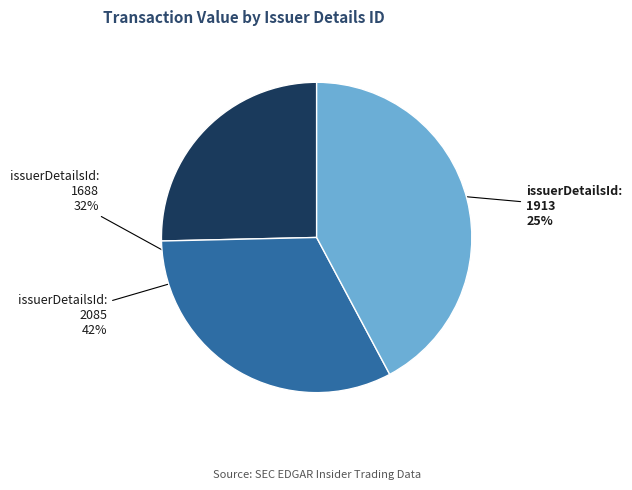

To the nearest percent, what percentage of the pie is issuerDetailsId: 2085?

42%